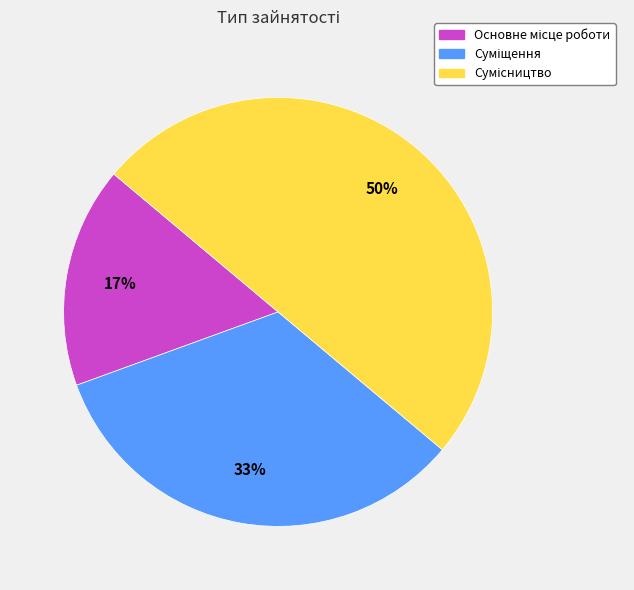

To the nearest percent, what is the average slice percentage?

33%